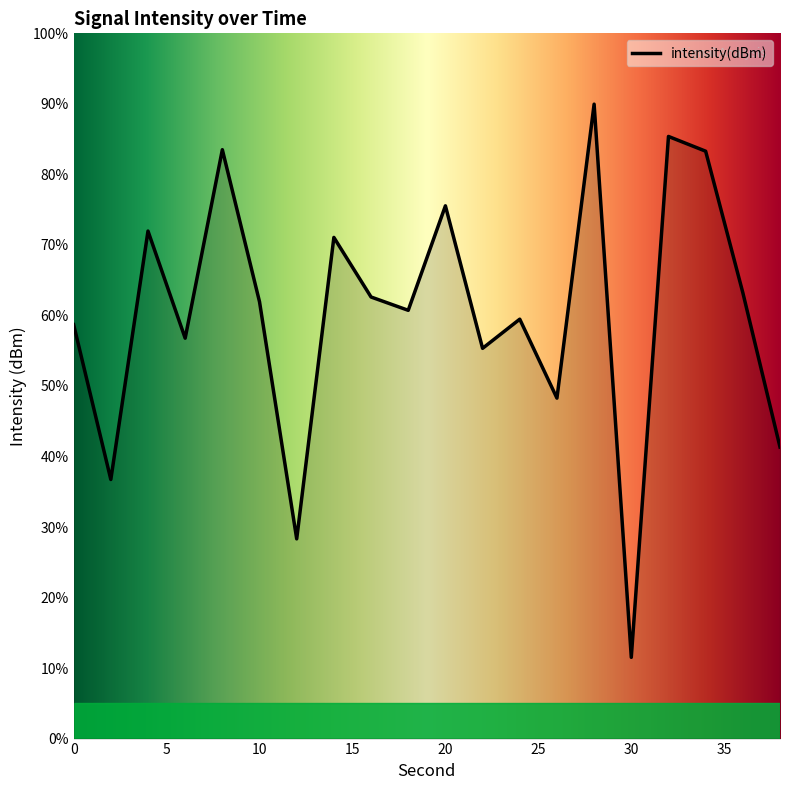

What is the greatest value displayed?

90.0